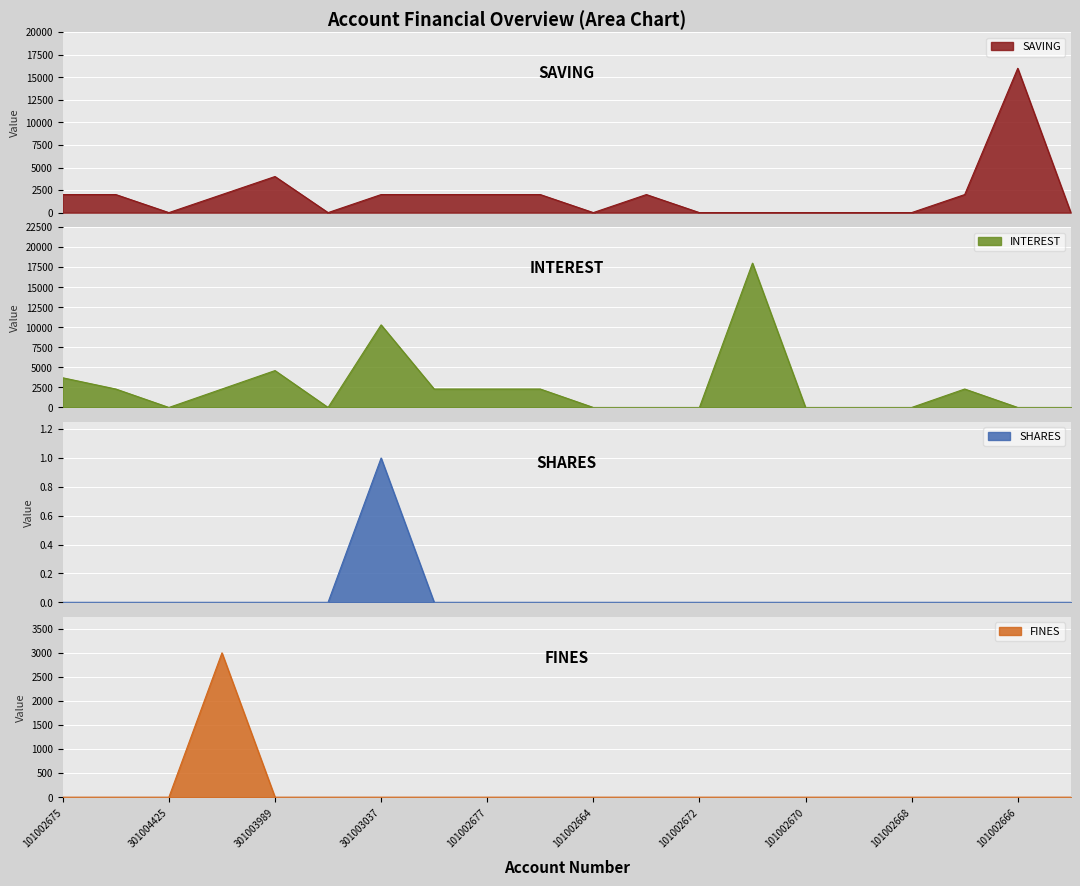

What is the label of the 2nd point from the right?

101002666